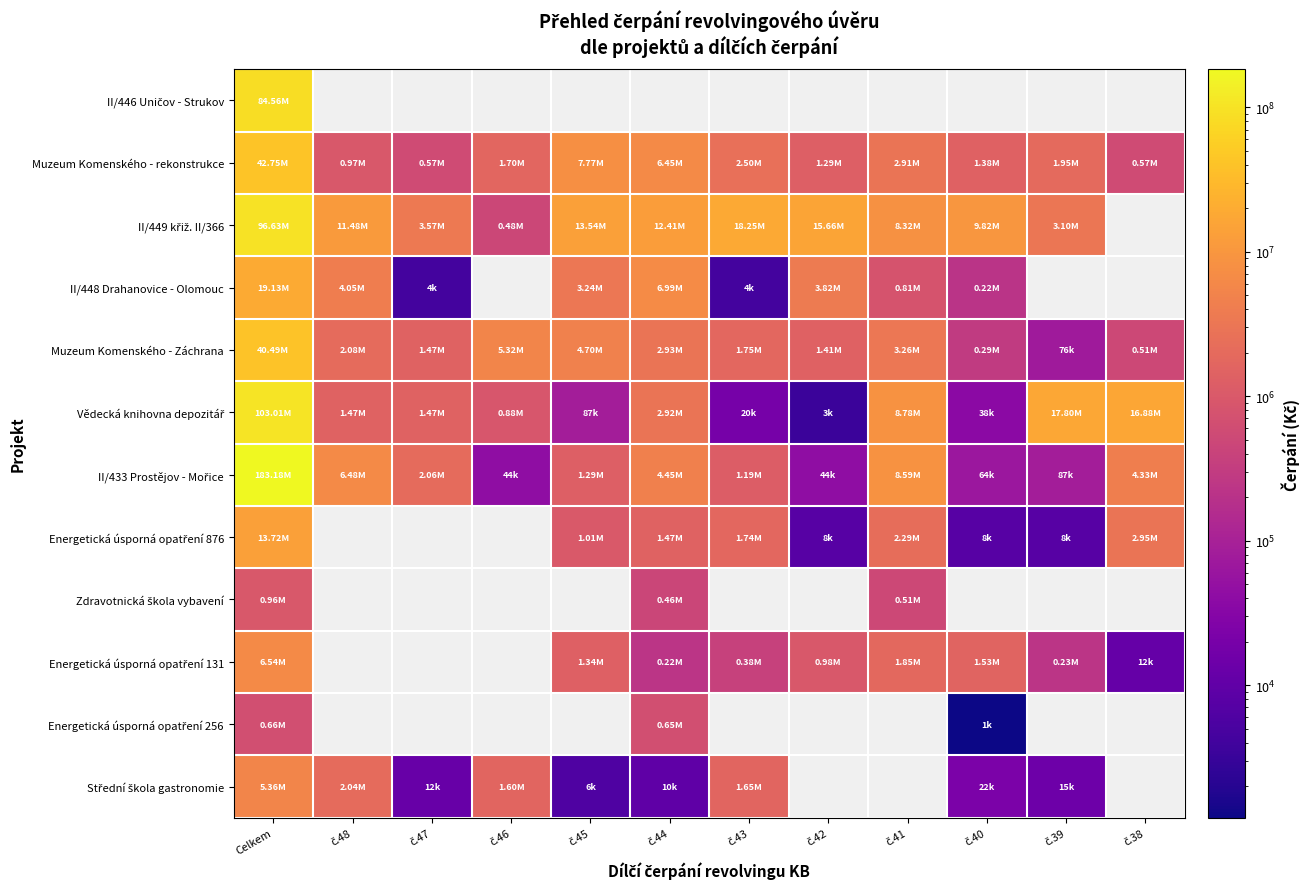

How many values in the Vědecká knihovna depozitář series are below 1470150?

5